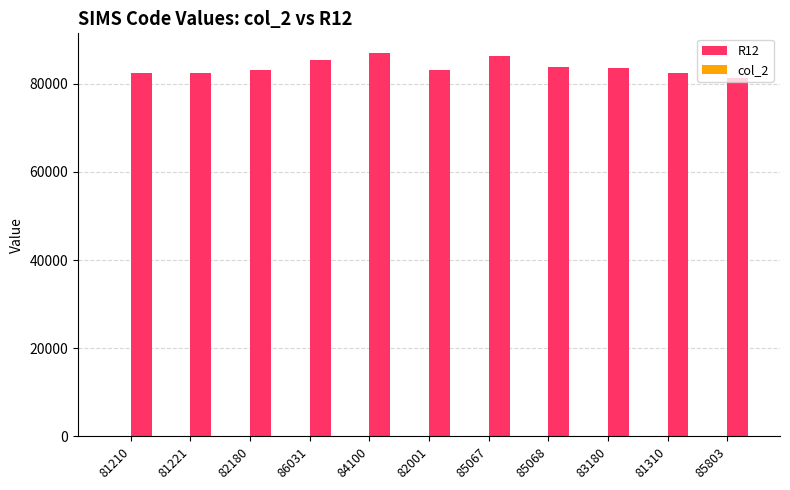

What is the value of the 3rd bar from the left?

83200